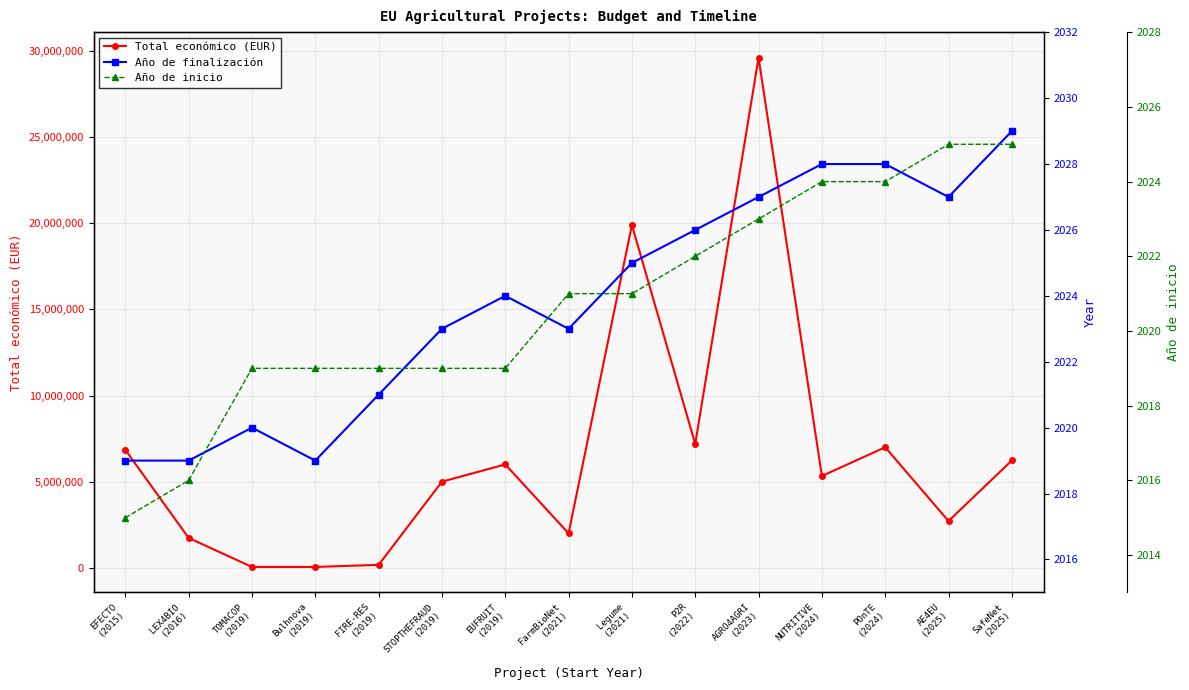

What is the difference between the maximum and minimum values in the Año de inicio series?

10